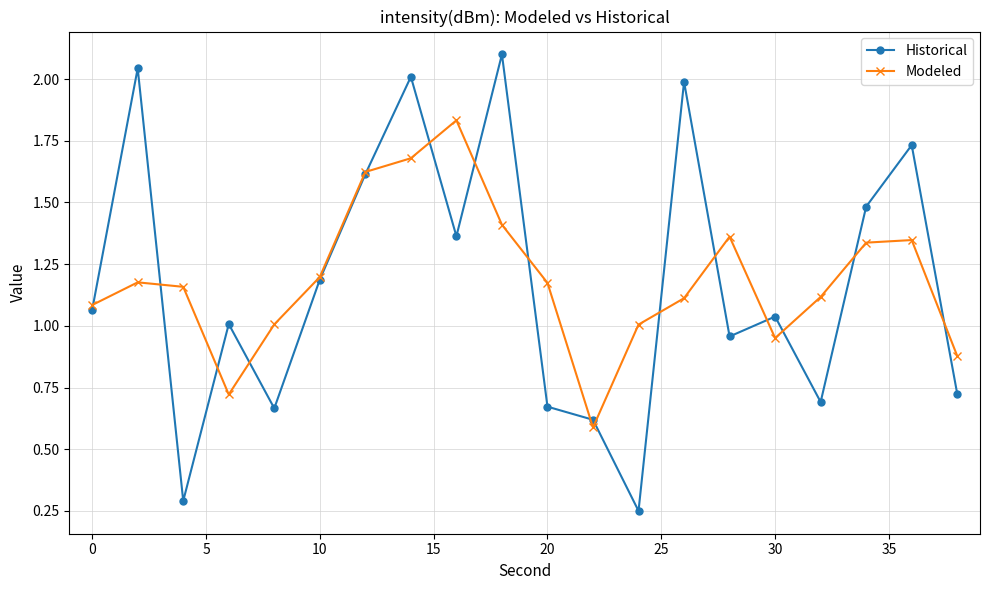

What is the greatest value displayed?

2.1